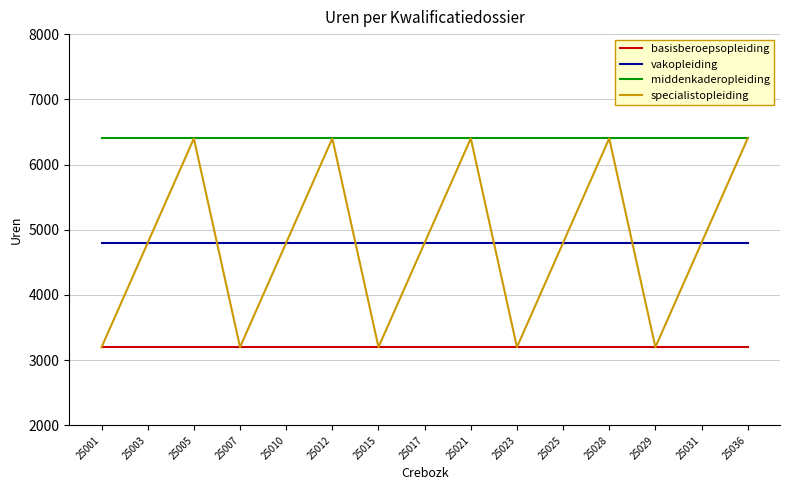

True or false: middenkaderopleiding and basisberoepsopleiding cross at least once.

False